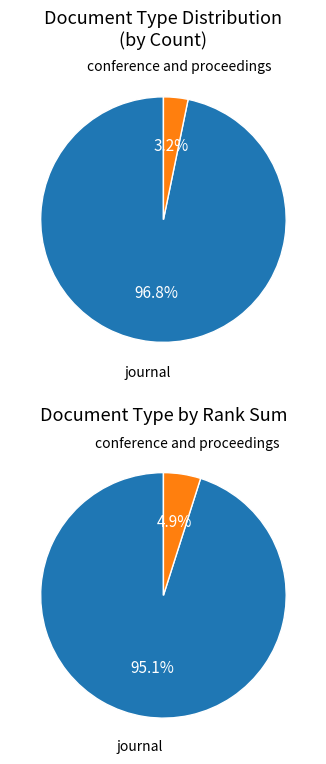

What percentage is the journal slice, to the nearest percent?

97%